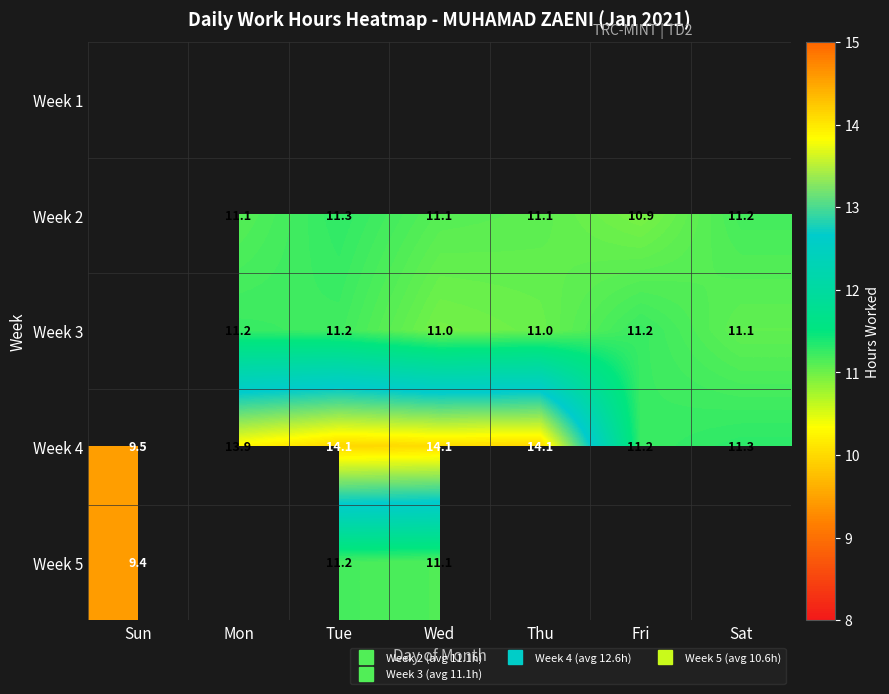

What is the sum of the Week 4 values at Sun and Fri?

20.7